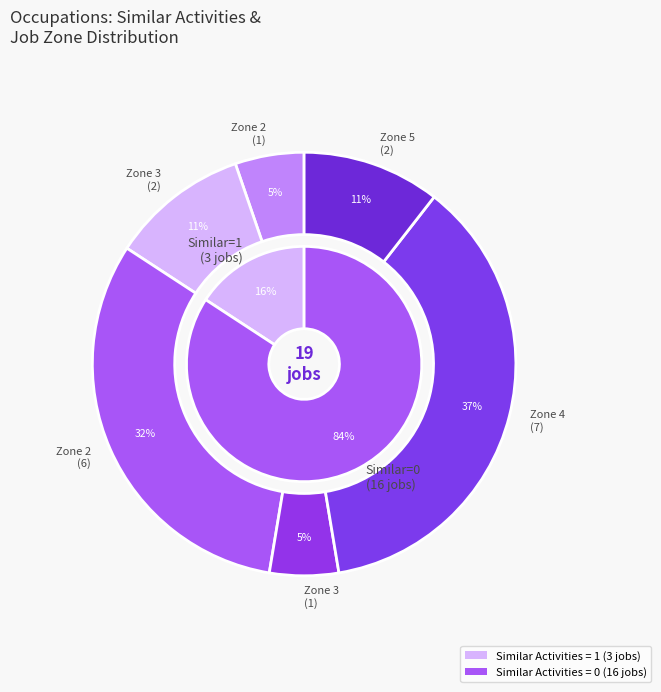

What percentage is NOT represented by 10?

100.0%